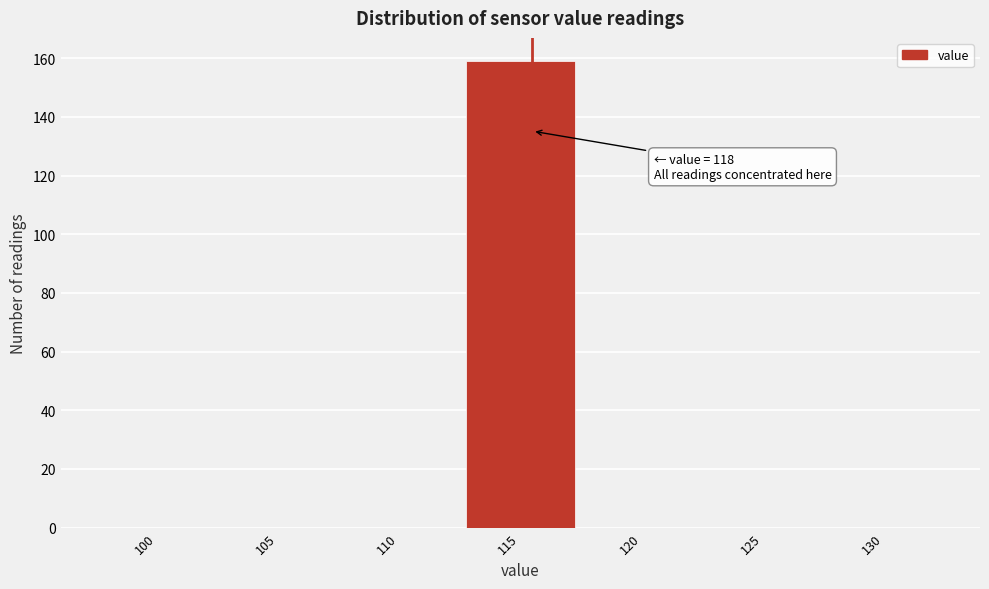

Reading left to right, what are all the values shown in this chart?

100=0	105=0	110=0	115=159	120=0	125=0	130=0